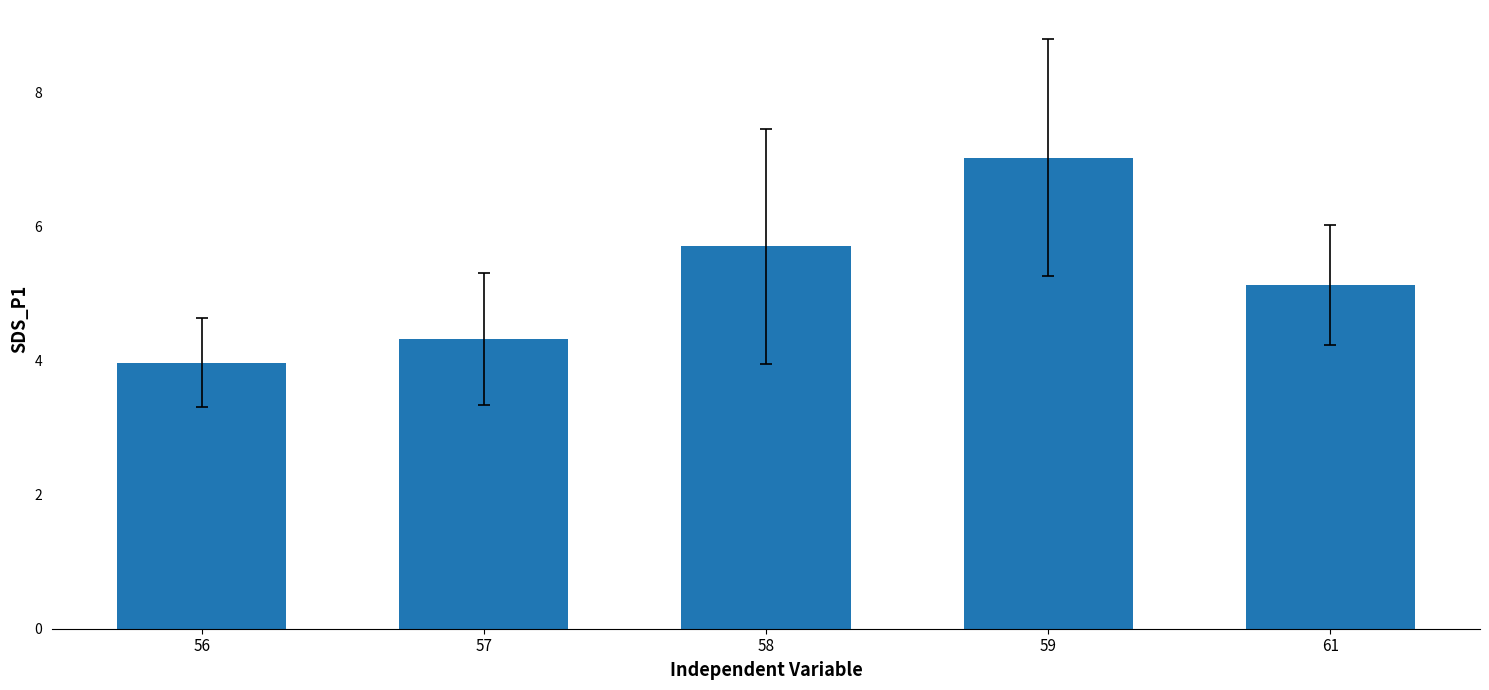

What is the value of the 5th bar from the left?

5.1